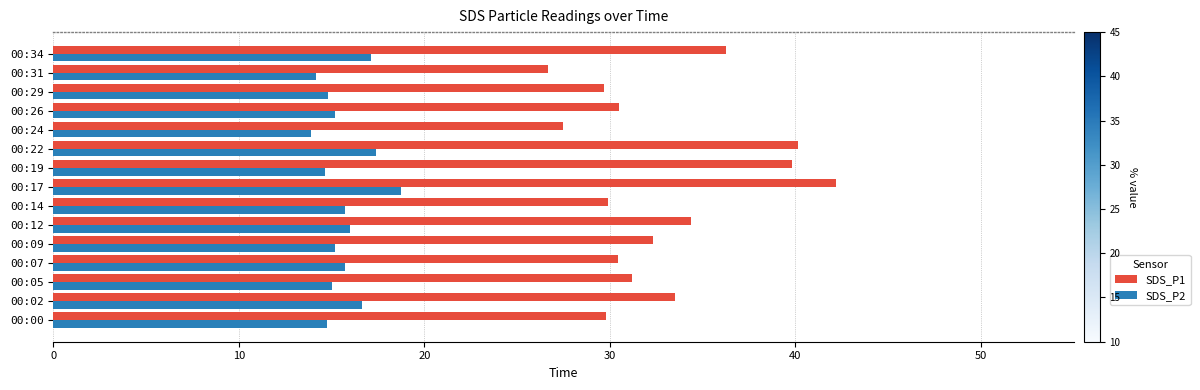

Which series has the largest range (max minus min)?

SDS_P1